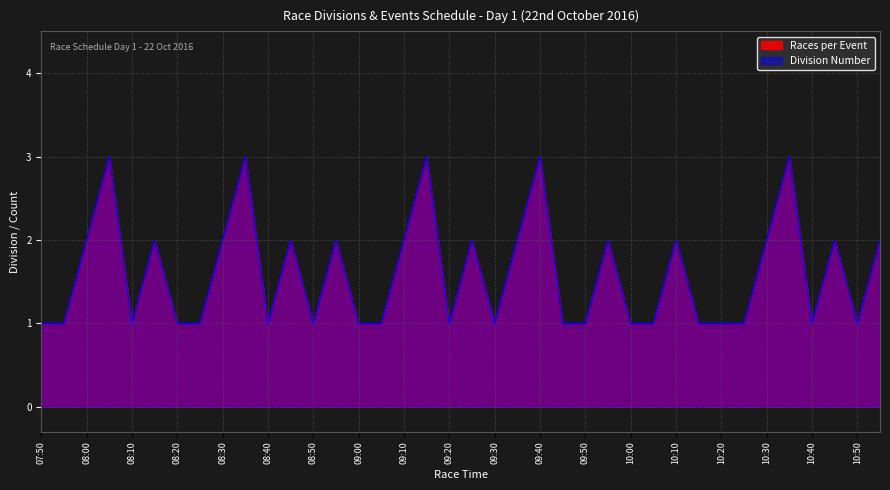

Rank the series at 09:45 from lowest to highest value.

Races per Event, Division Number